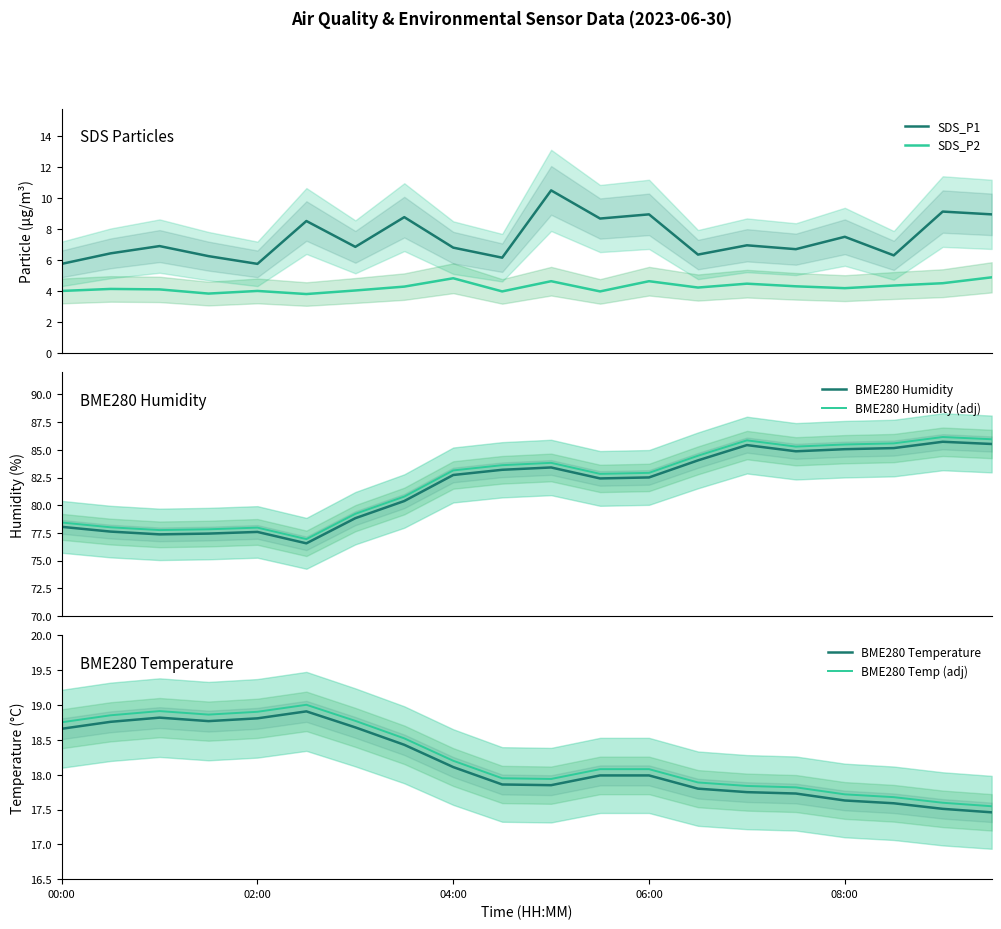

Is it true that BME280 Humidity equals 80.4 at 7?

True